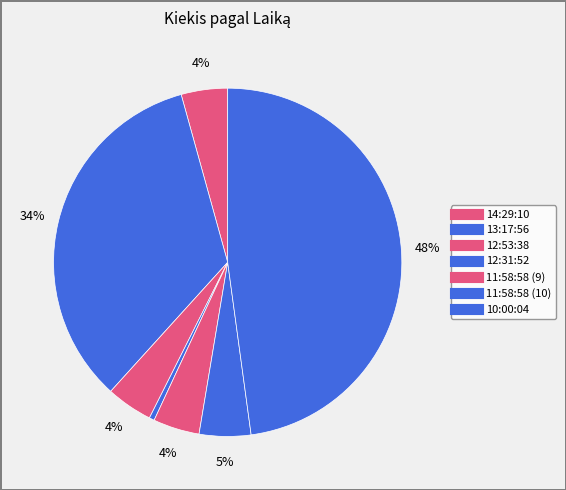

To the nearest percent, what percentage of the pie is 14:29:10?

4%